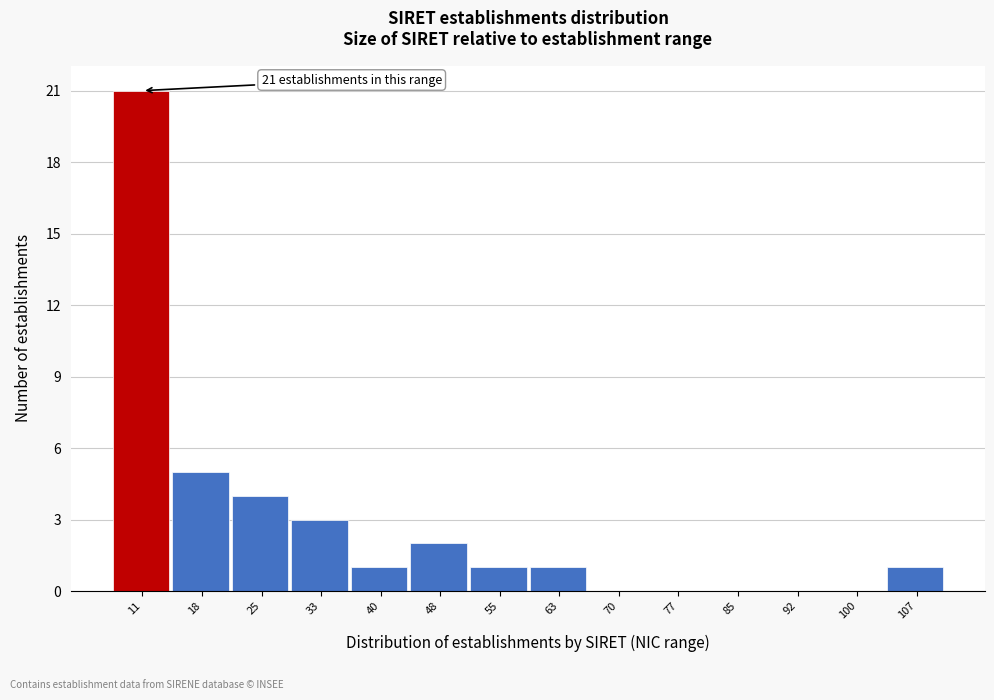

Reading left to right, what are all the values shown in this chart?

11=21	18=5	25=4	33=3	40=1	48=2	55=1	63=1	70=0	77=0	85=0	92=0	100=0	107=1